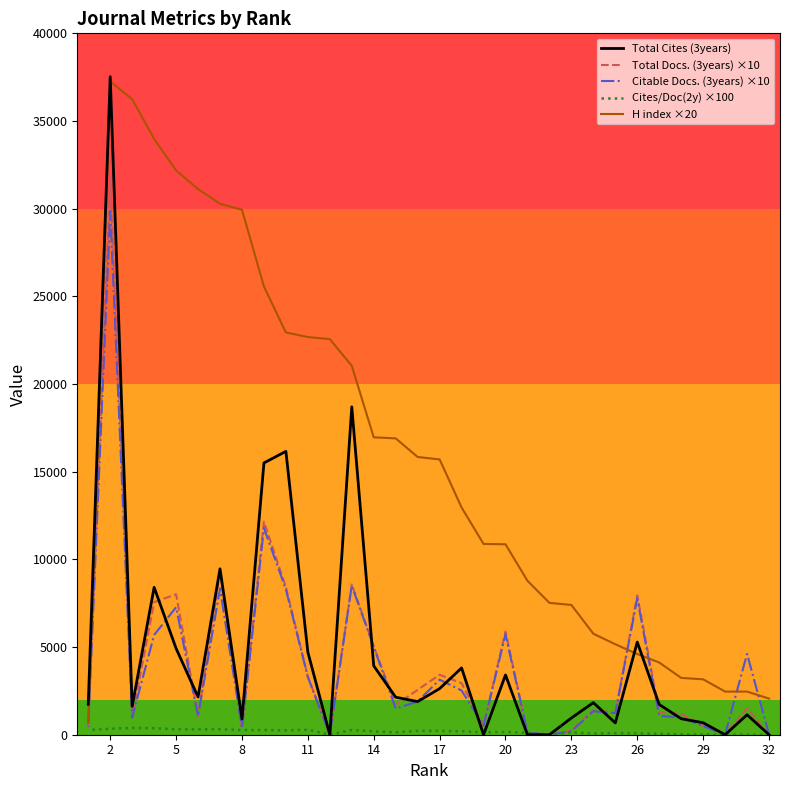

What is the difference between the Cites/Doc(2y) ×100 values at 20 and 23?

9.0